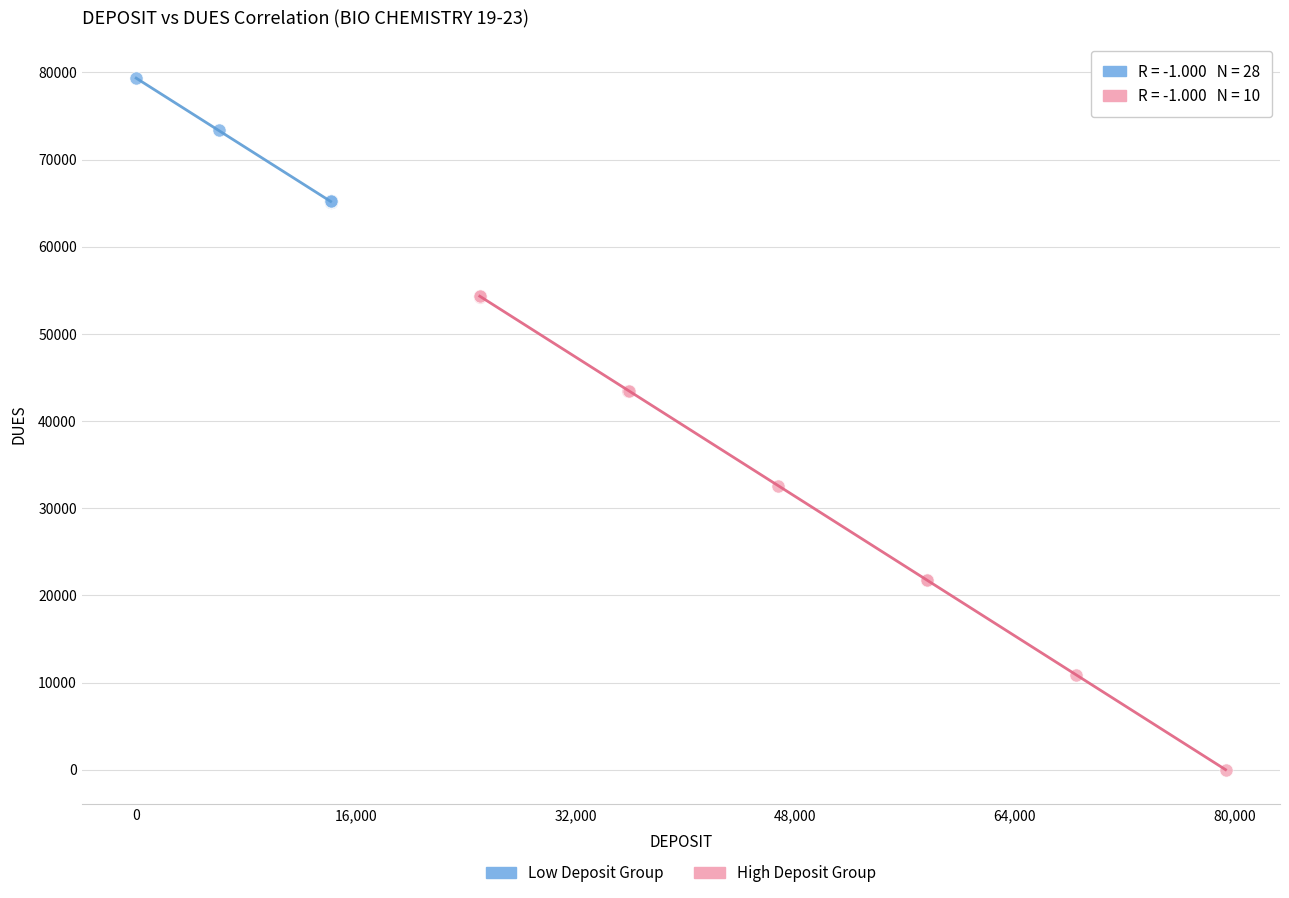

What are all the series names shown in the legend?

Low Deposit Group, High Deposit Group